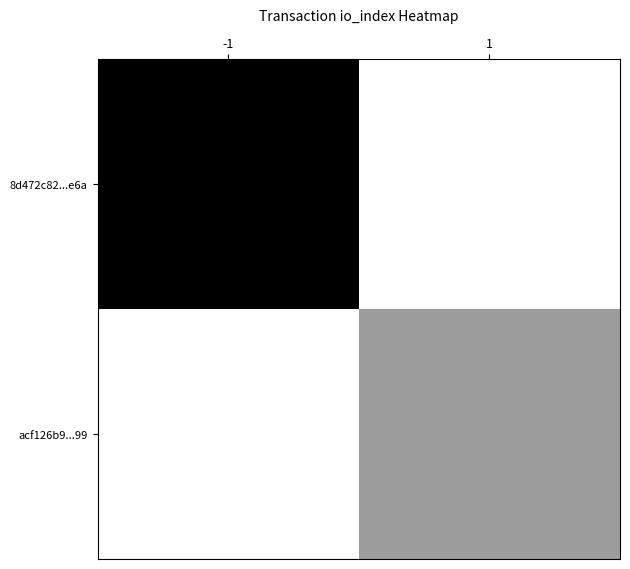

Which series changed the most between -1 and 1?

8d472c82...e6a